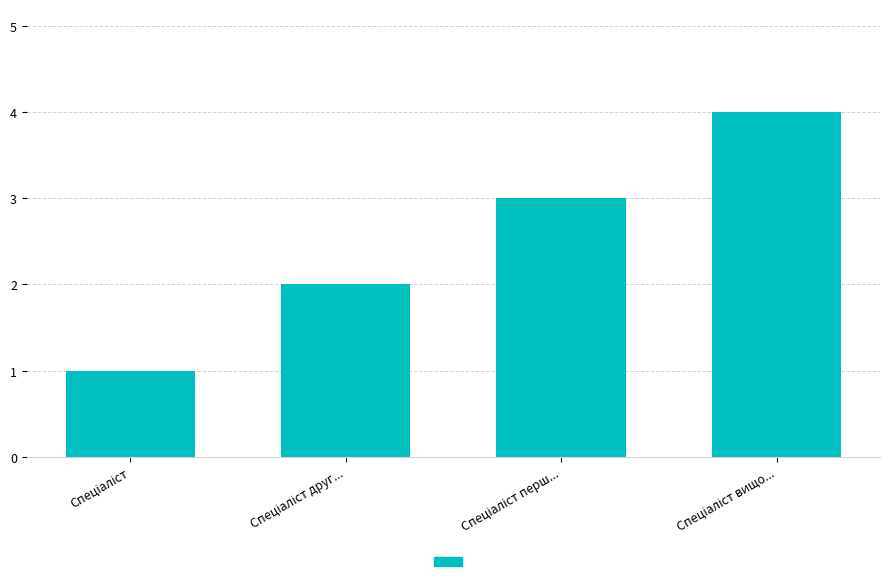

What is the greatest value displayed?

4